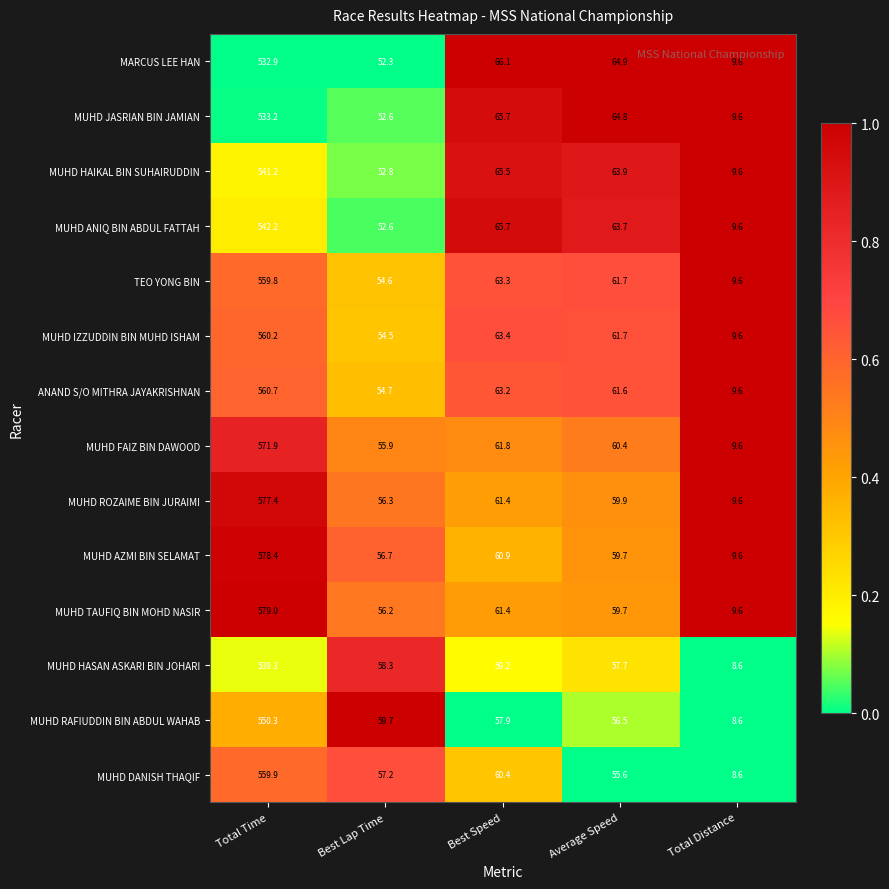

Which series has the largest range (max minus min)?

MUHD TAUFIQ BIN MOHD NASIR